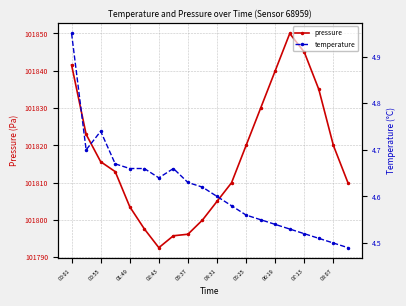

True or false: pressure and temperature intersect in this chart.

False